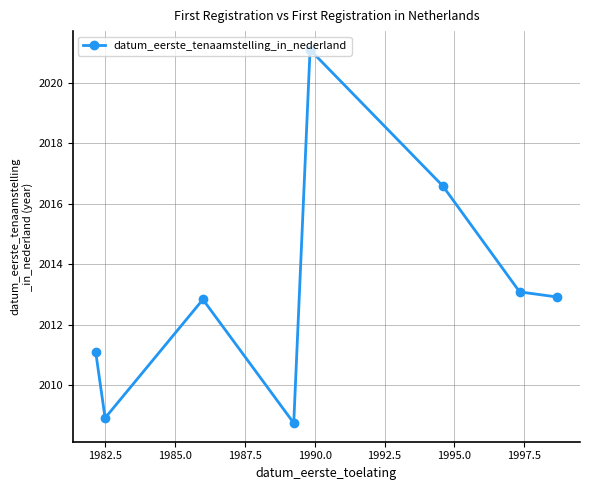

What is the maximum value shown in the chart?

2021.1